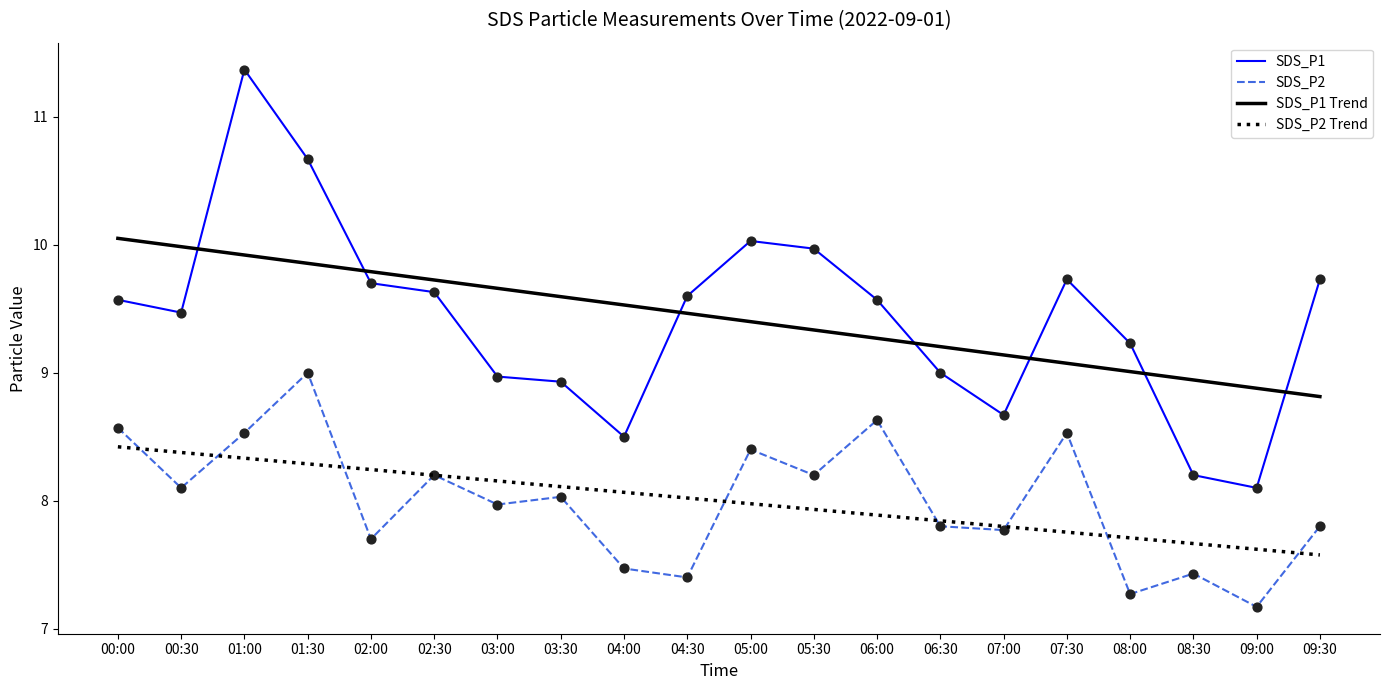

Is the value of SDS_P2 Trend at 01:00 greater than the value of SDS_P1 Trend at 08:00?

No